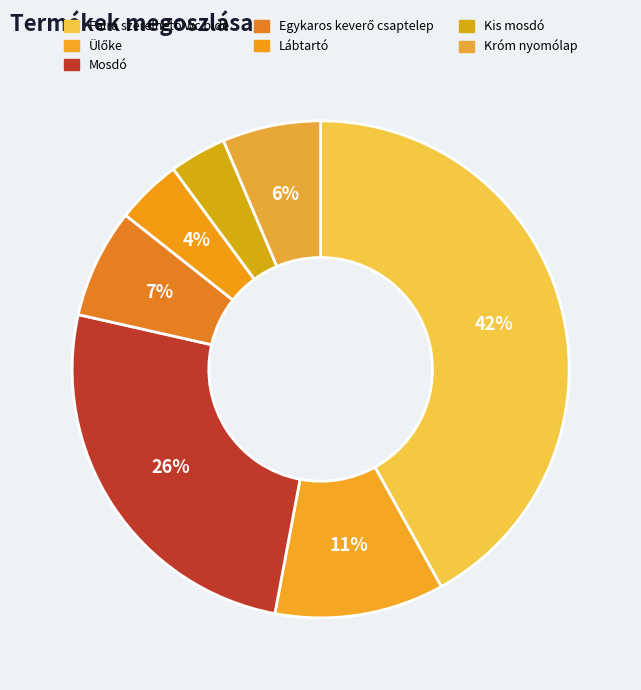

Does Falra szerelhető wc bide account for over 50% of the chart?

No